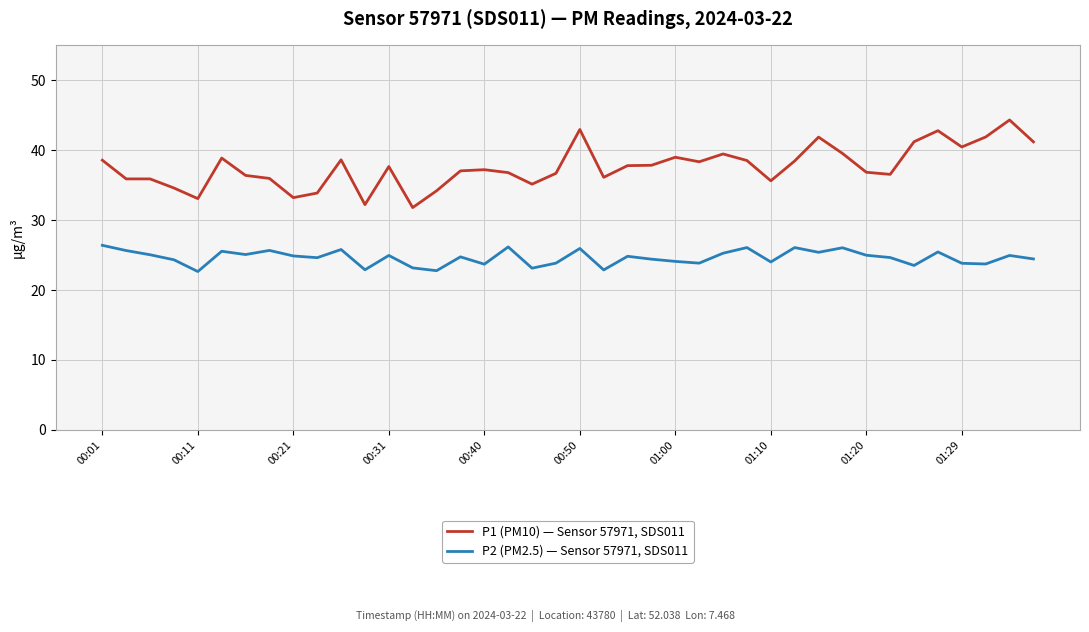

How many lines are shown in the chart?

2